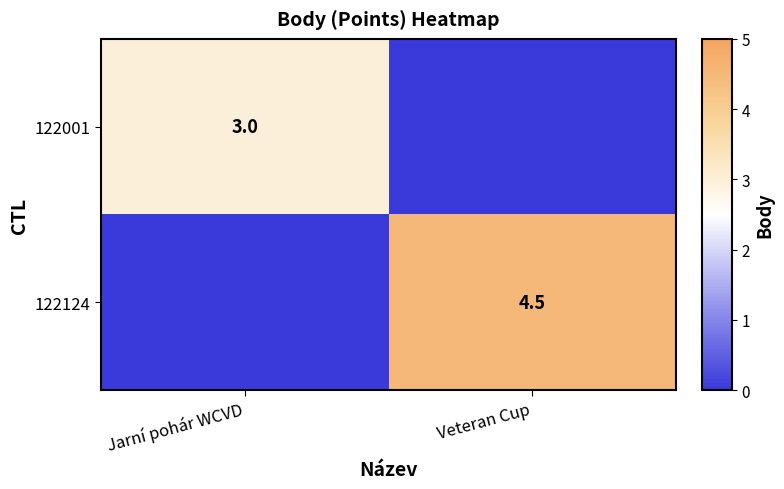

Is the value of 122124 at Veteran Cup greater than the value of 122001 at Jarní pohár WCVD?

Yes